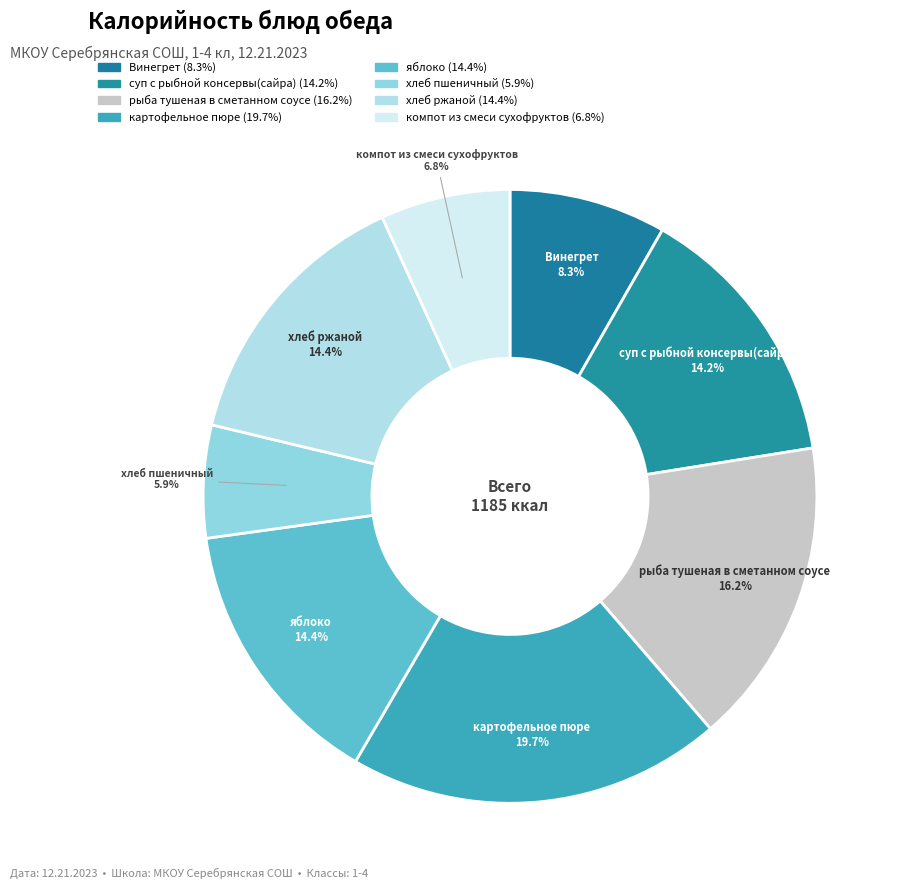

To the nearest percent, what percentage of the pie is Винегрет?

8%